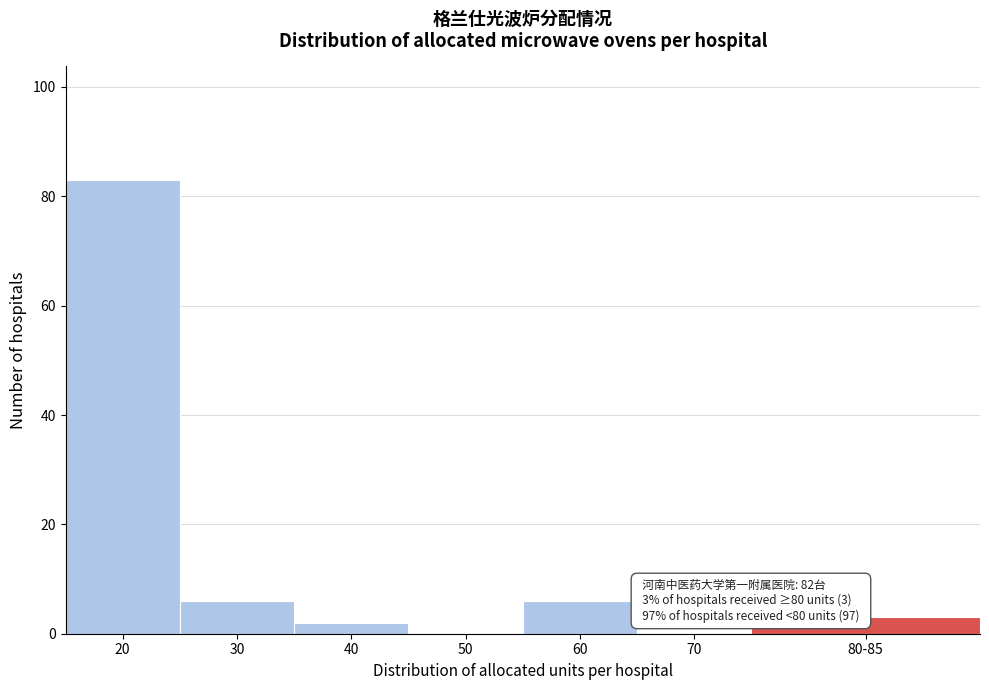

Reading left to right, extract all data points from this chart.

20=83	30=6	40=2	50=0	60=6	70=0	80-85=3